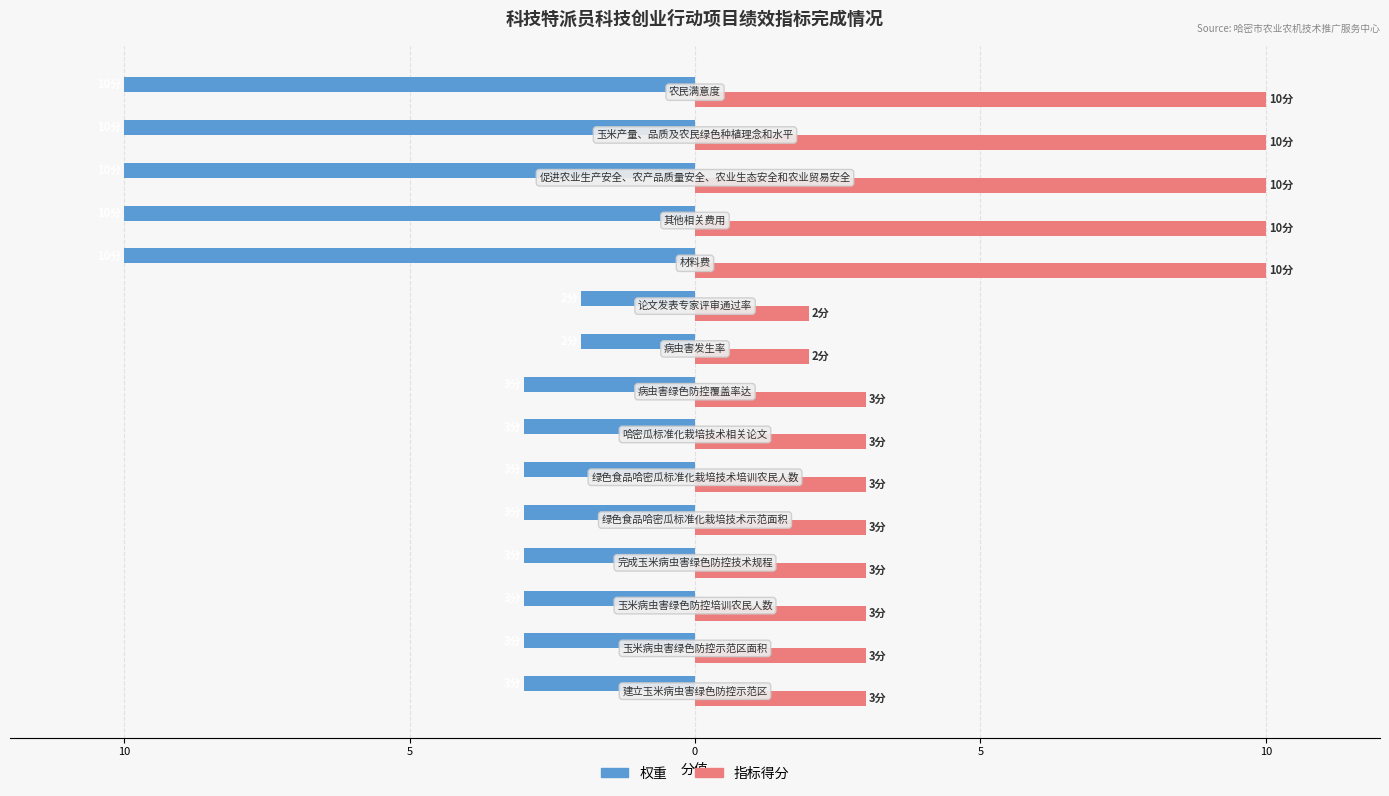

Rank the series by their maximum value, from highest to lowest.

指标得分, 权重